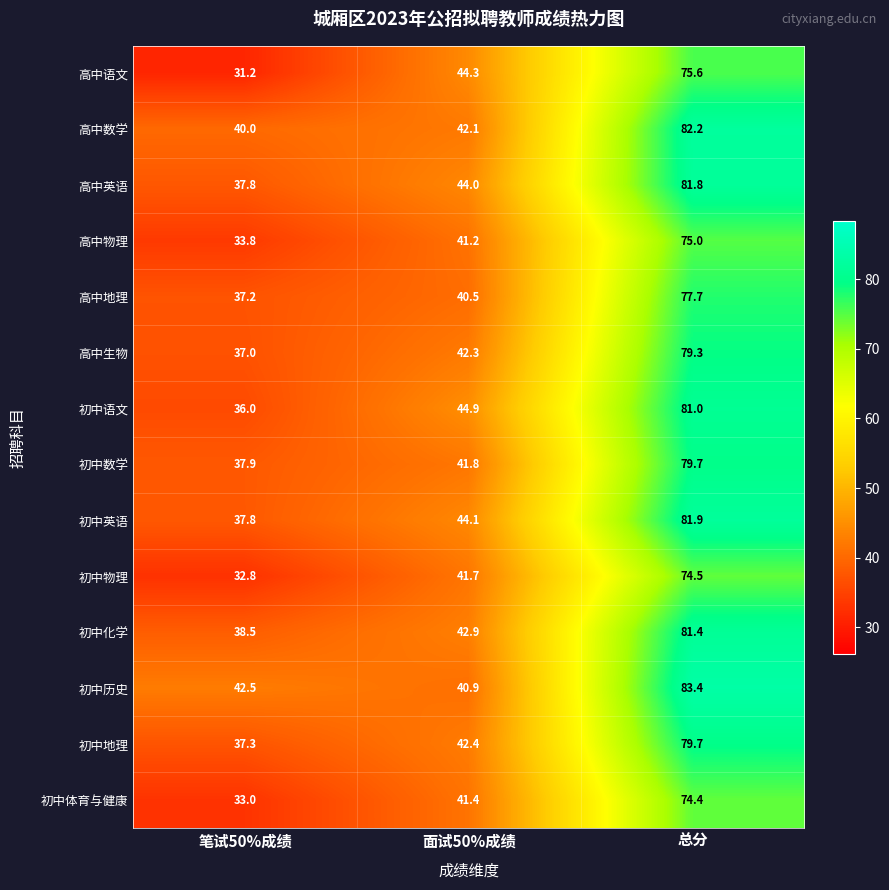

Rank the categories by 初中语文 value from lowest to highest.

笔试50%成绩, 面试50%成绩, 总分